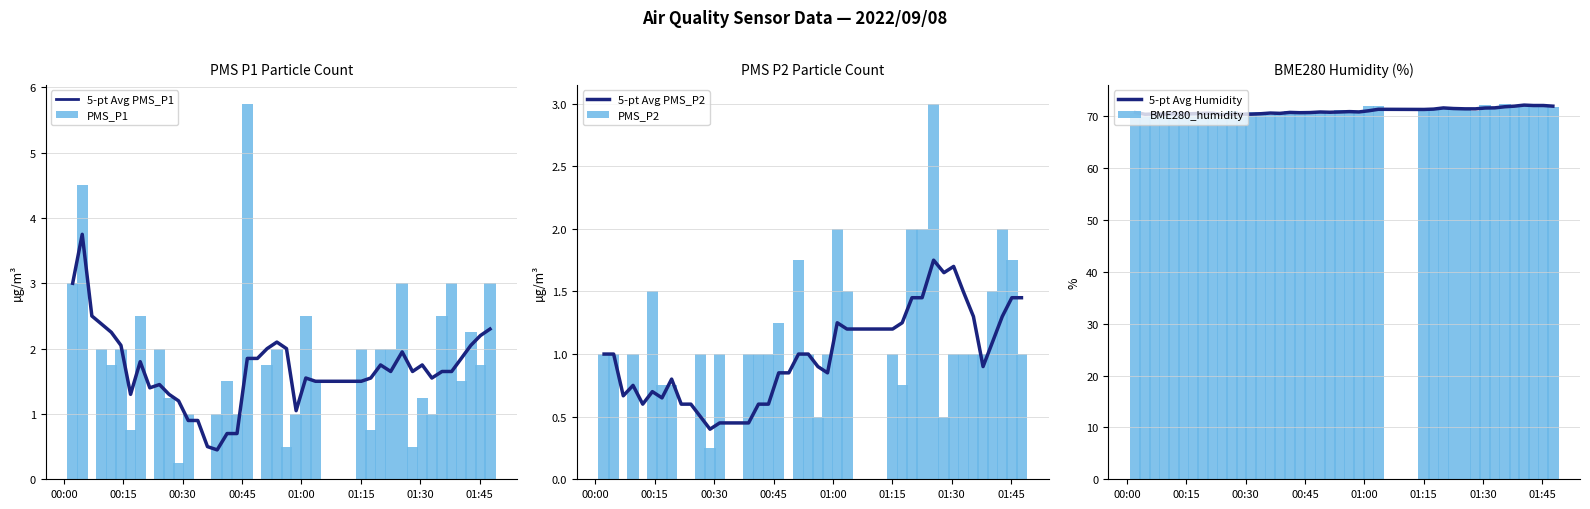

What is the difference between the second highest and second lowest values in the BME280_humidity series?

2.2